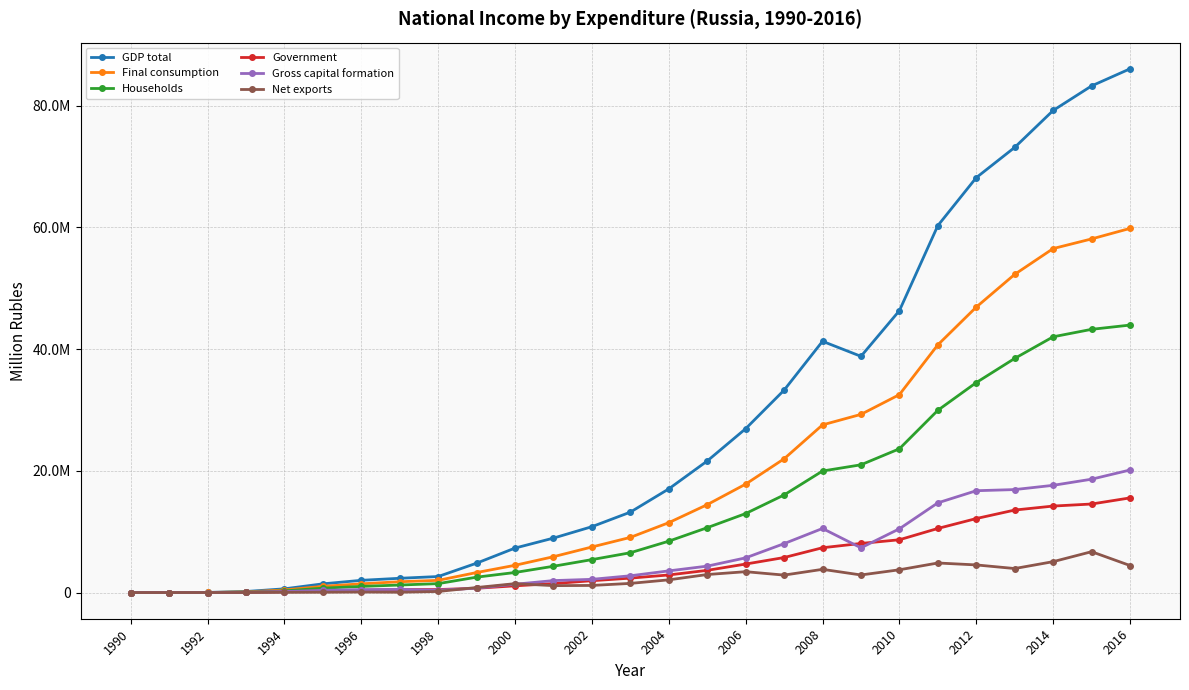

What is the sum of all Households values?

371618468.7